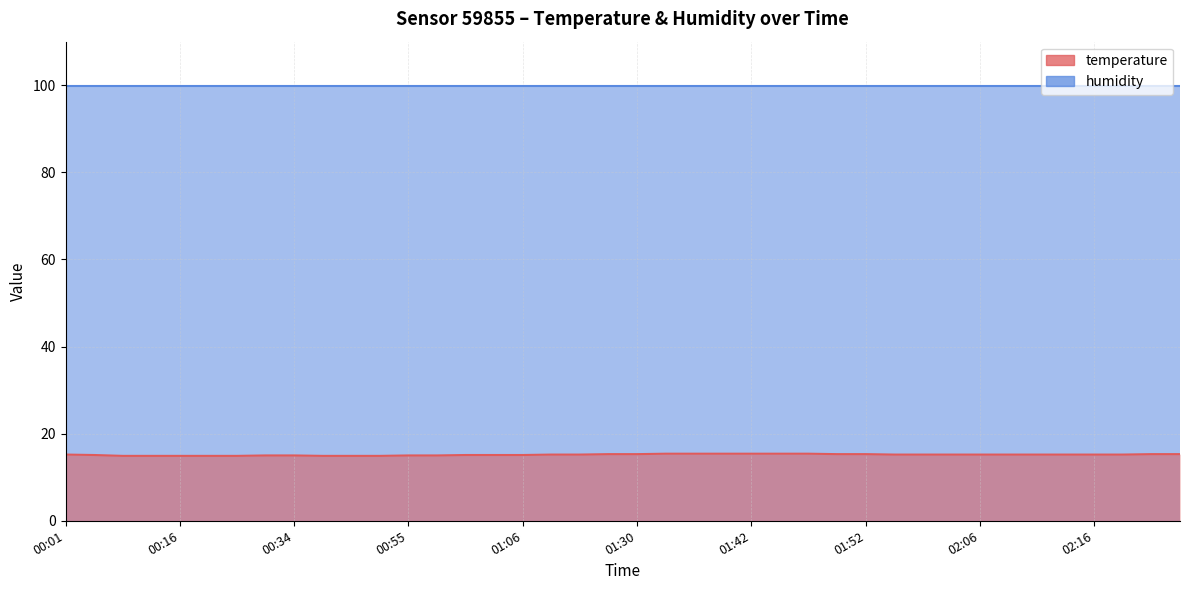

What is the sum of the values at 01:03 and 02:06?

30.3